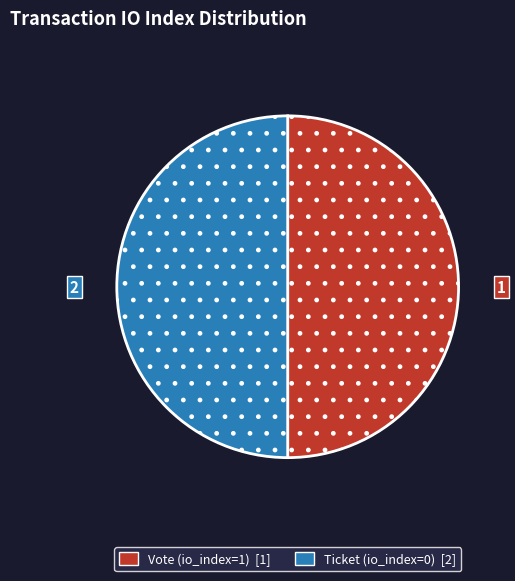

Combined, do Ticket (io_index=0) and Vote (io_index=1) account for over 50%?

Yes